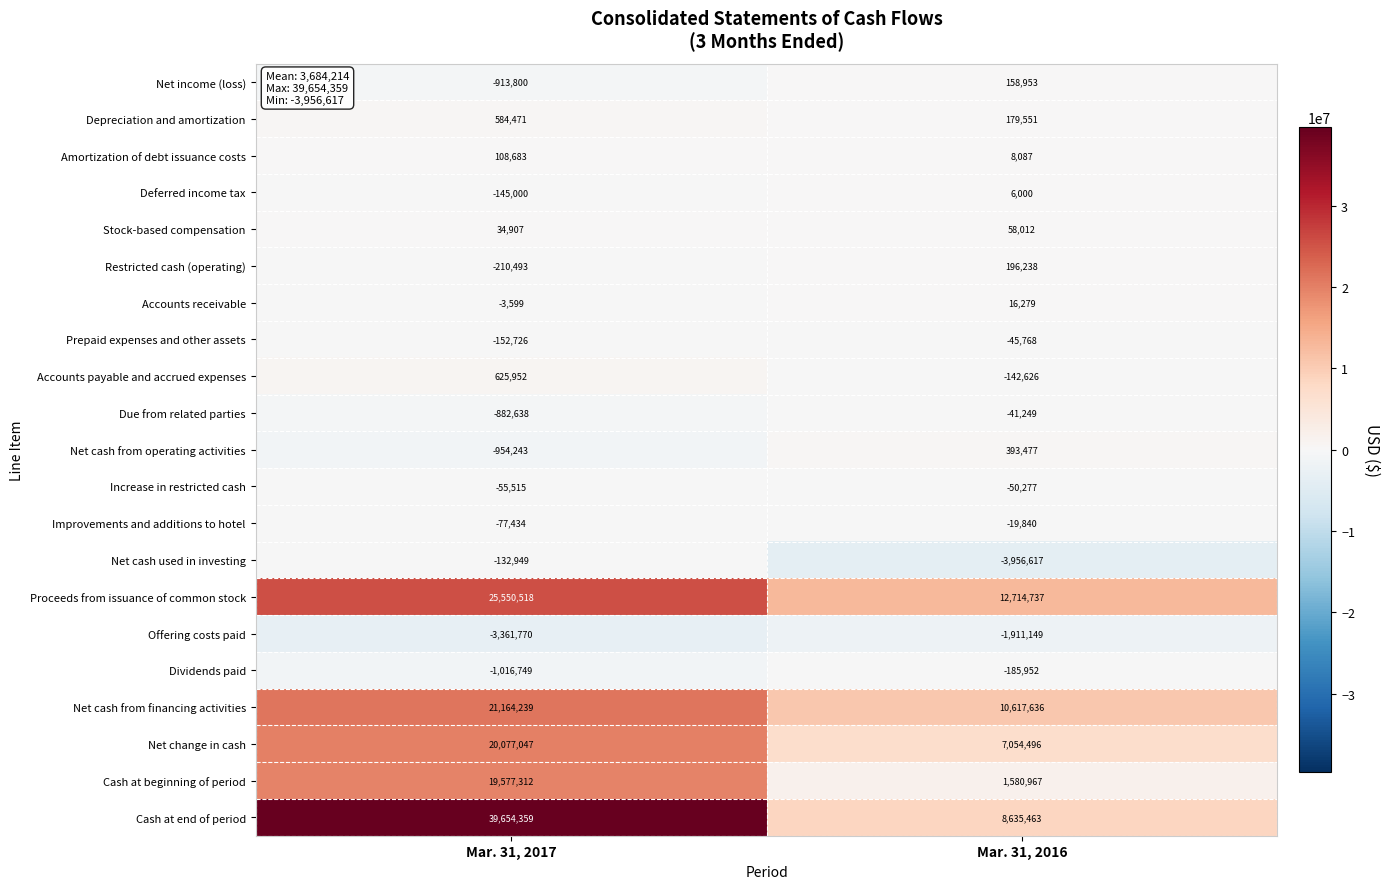

Read the Due from related parties value at Mar. 31, 2017, to the nearest 10.

-882640